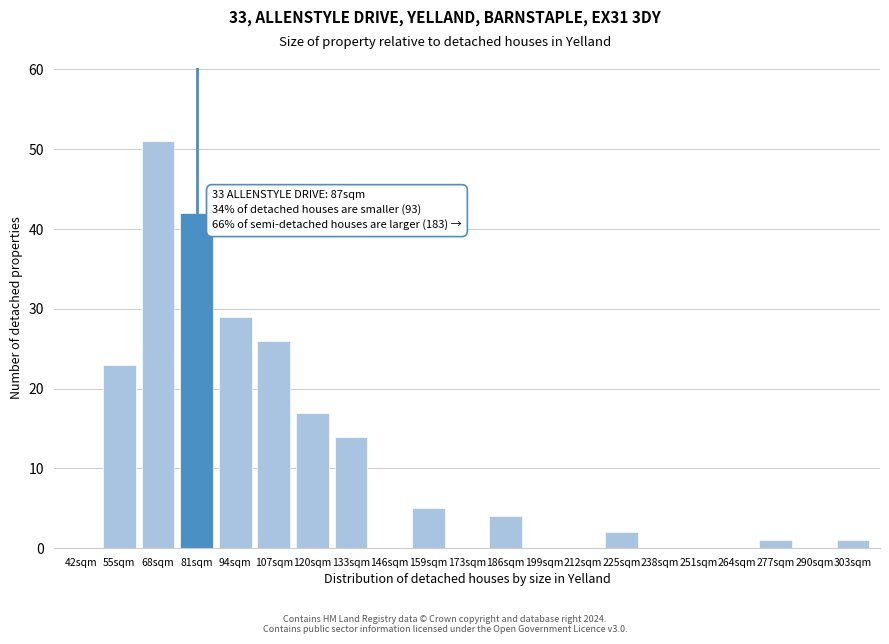

Reading left to right, extract all data points from this chart.

42sqm=0	55sqm=23	68sqm=51	81sqm=42	94sqm=29	107sqm=26	120sqm=17	133sqm=14	146sqm=0	159sqm=5	173sqm=0	186sqm=4	199sqm=0	212sqm=0	225sqm=2	238sqm=0	251sqm=0	264sqm=0	277sqm=1	290sqm=0	303sqm=1